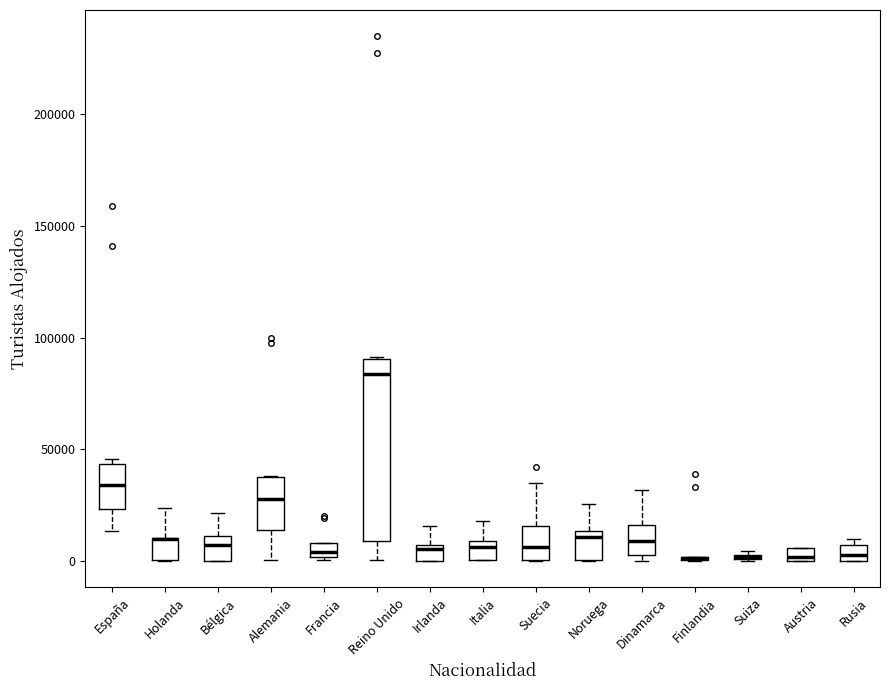

Comparing the boxes themselves (not the whiskers), which one is the tallest?

Reino Unido